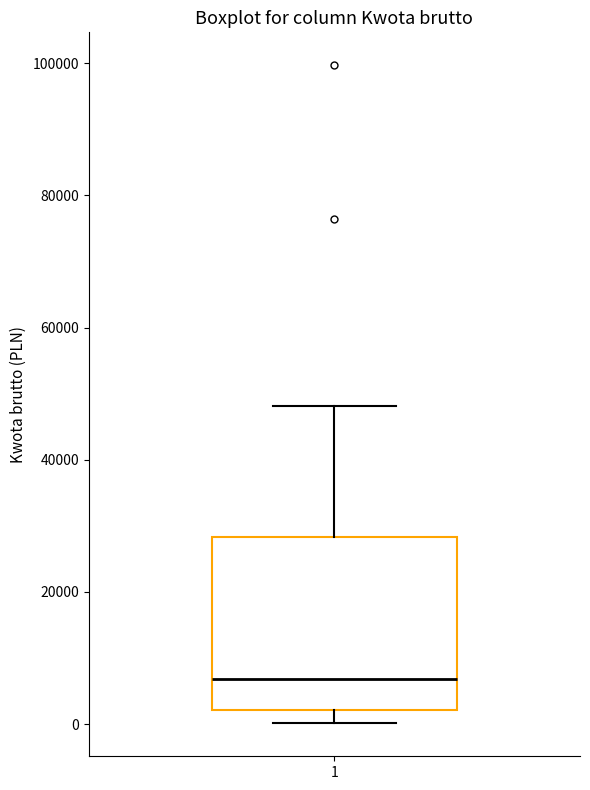

Transcribe this box plot: give where the median line is, the range the box spans, and where the two whiskers end, as read against the y-axis. The values are not printed on the chart, so give them approximately, as read against the axis.

median 6000, box 2000 to 28000, whiskers 0 to 48000